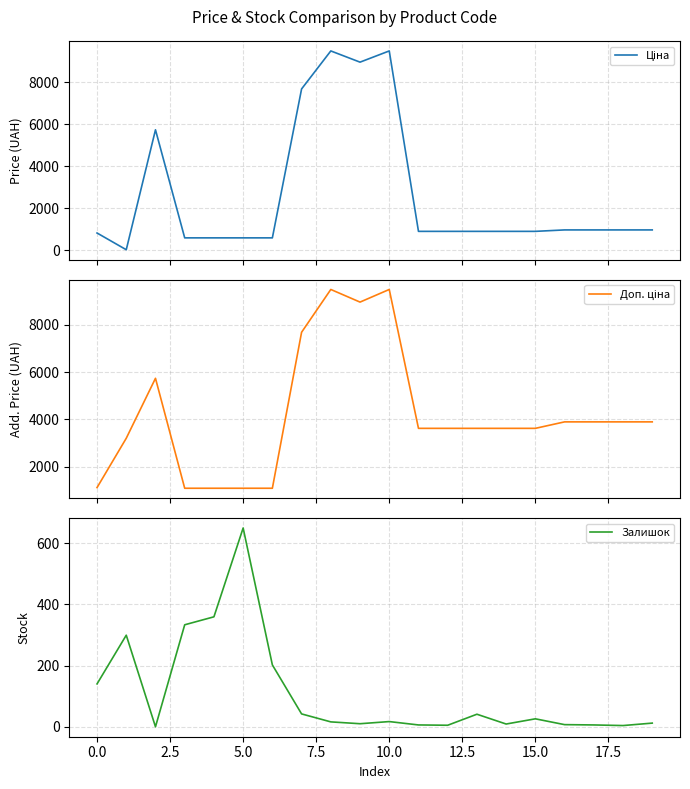

How many data points does each series have?

20